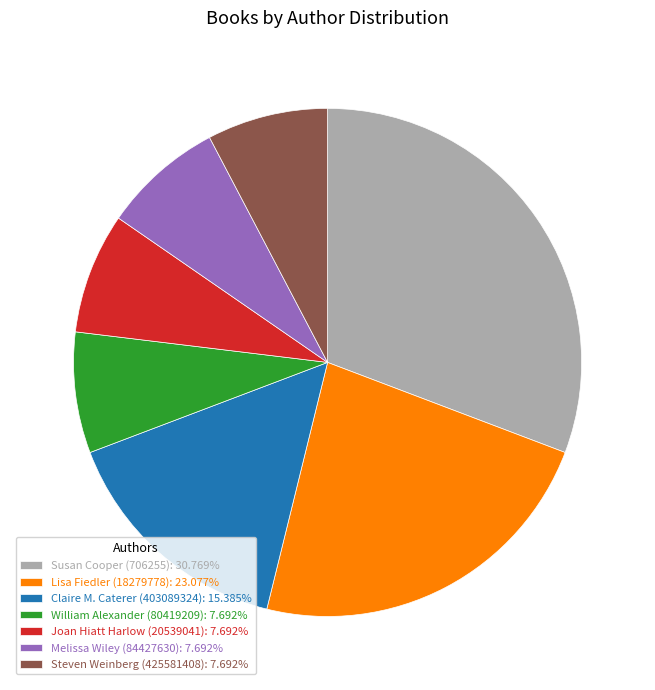

Combined, do Melissa Wiley (84427630): 7.692% and Claire M. Caterer (403089324): 15.385% account for over 50%?

No